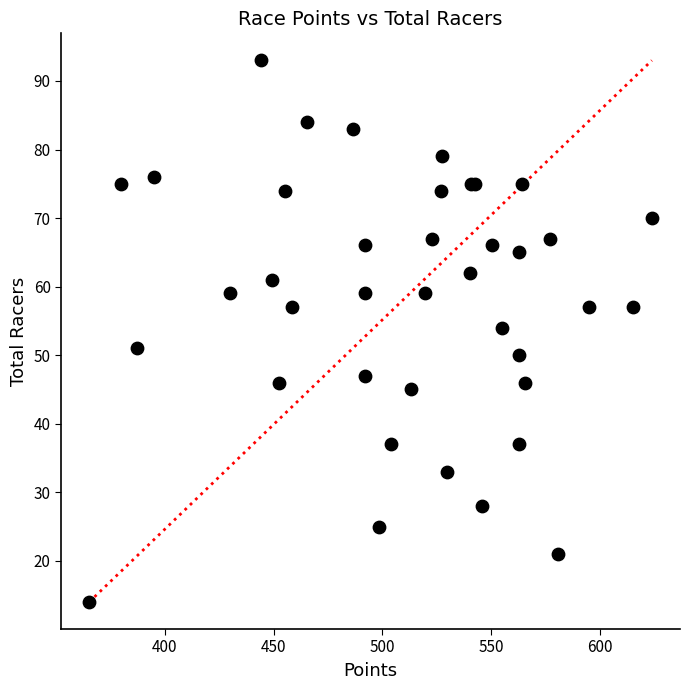

What Y value in the scatter plot is closest to 53?

54